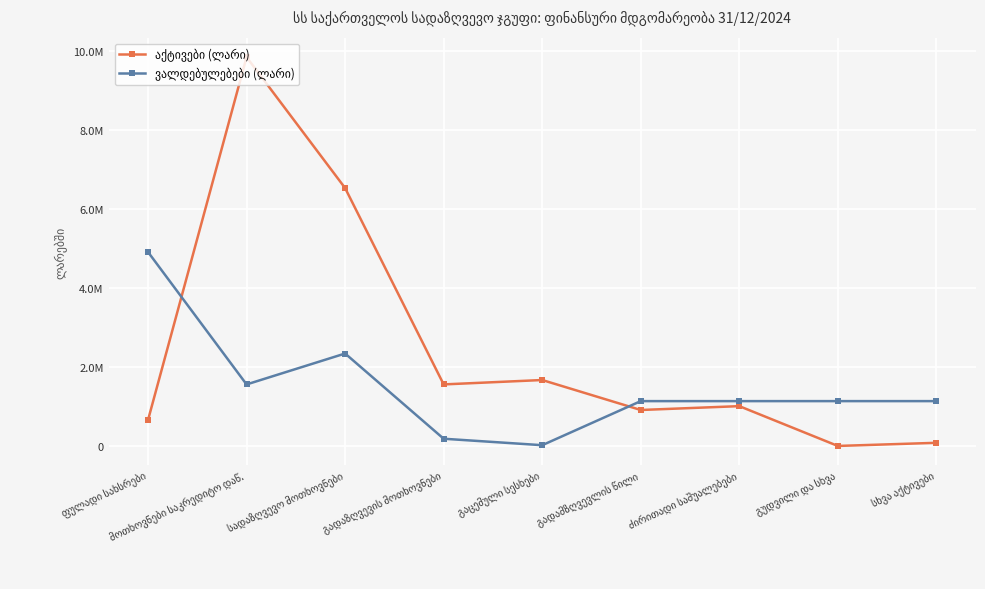

Is this an area chart (filled region under the line)?

No